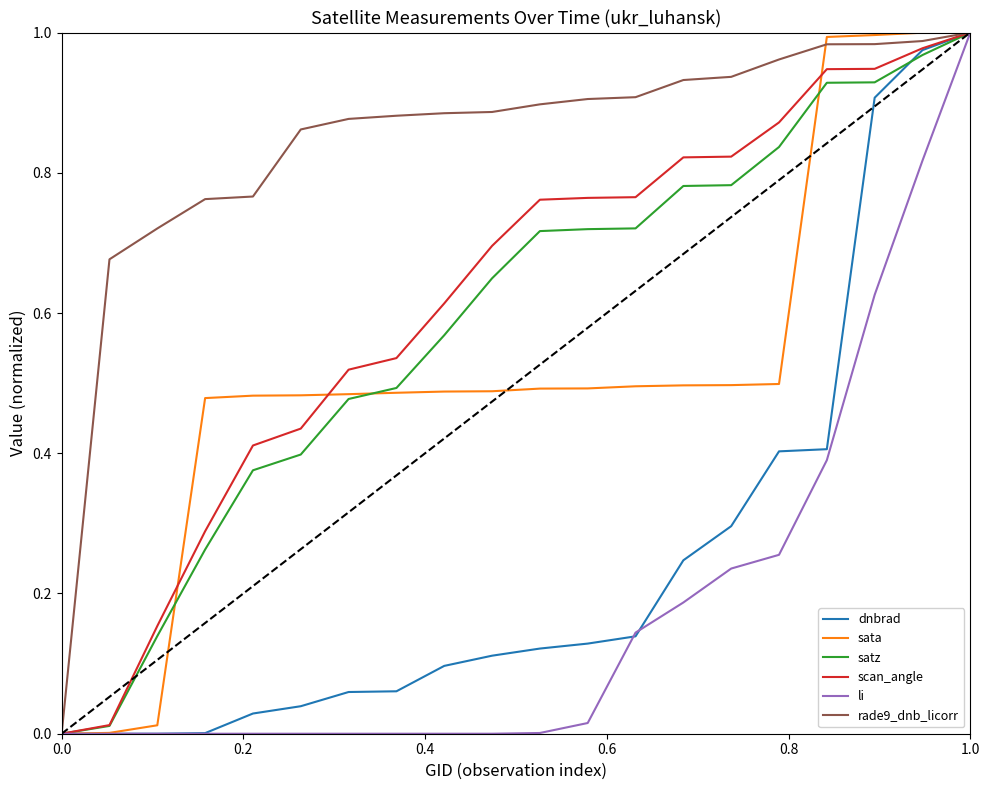

Which series has the largest total across all categories?

rade9_dnb_licorr